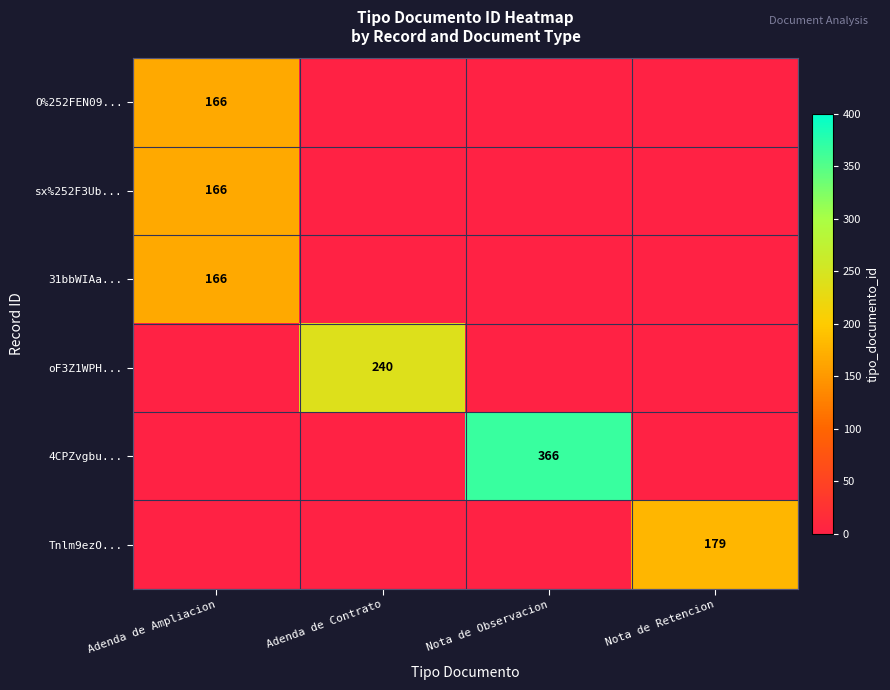

Which category has the highest value across all series?

Nota de Observacion